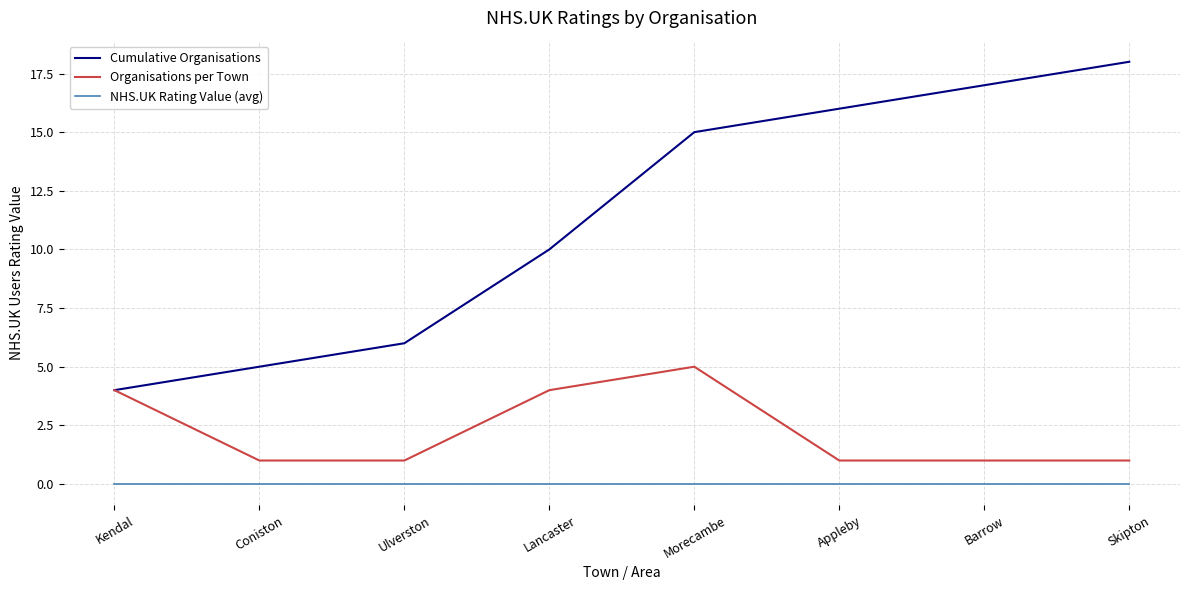

What is the maximum value shown in the chart?

18